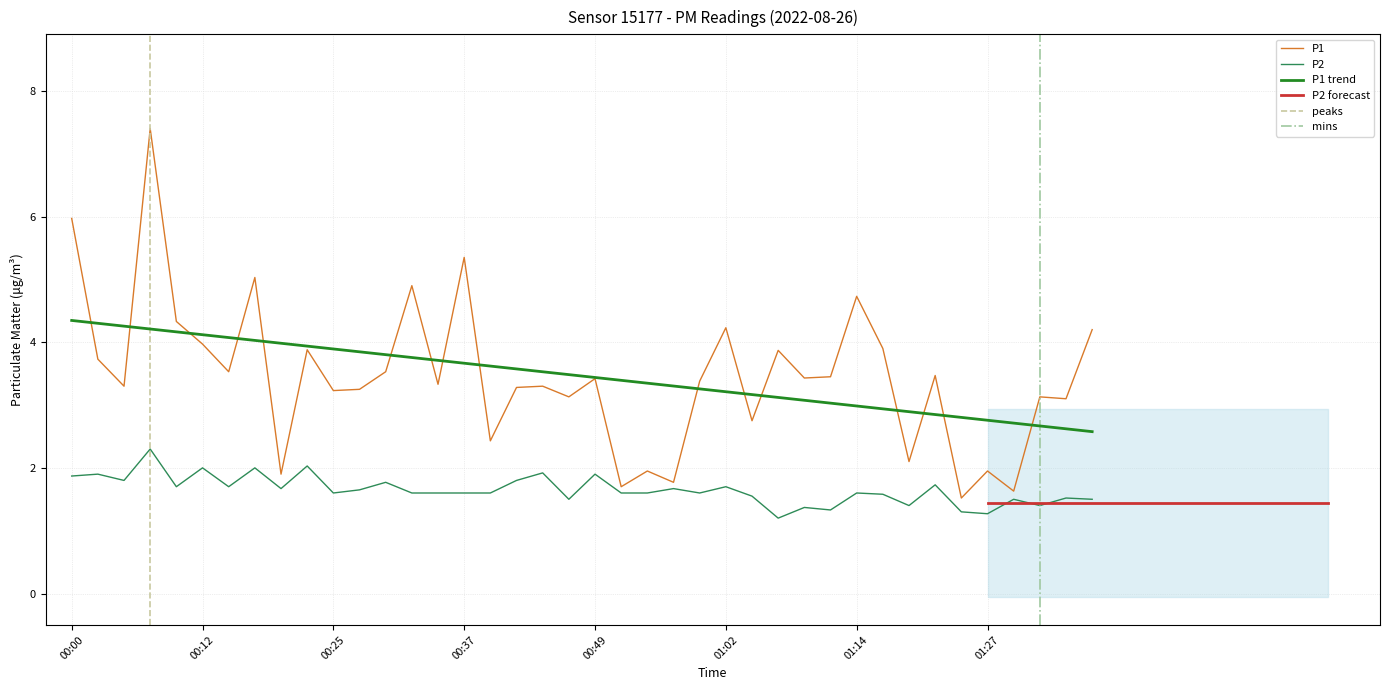

Which series changed the most between 00:52 and 01:04?

P1